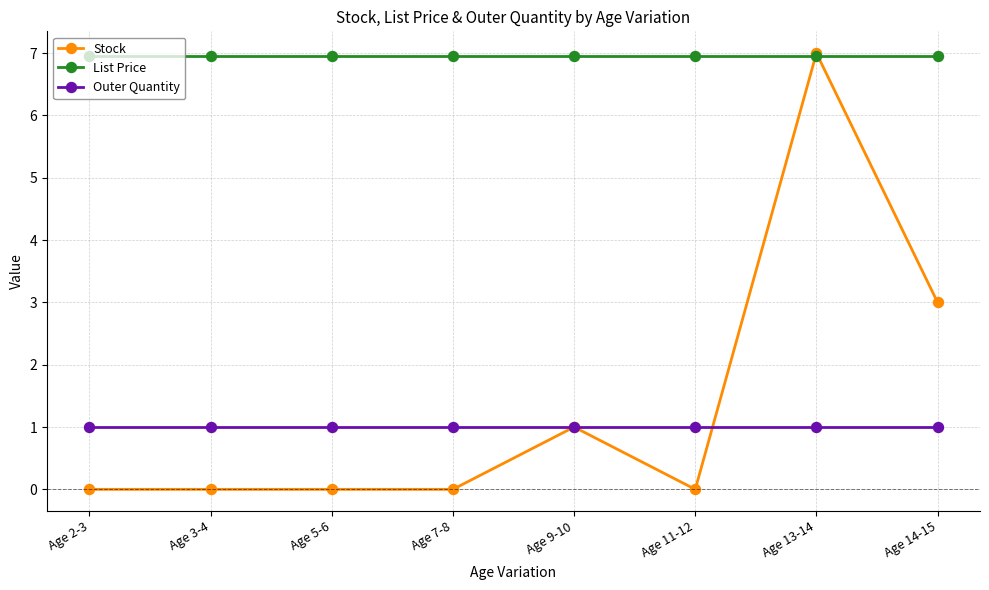

Which series has the largest total across all categories?

List Price